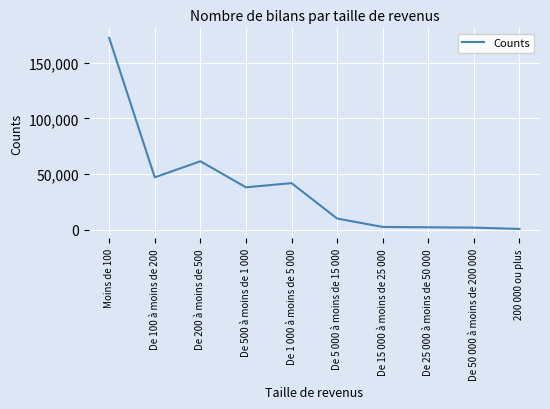

The chart shows a value of 2633 at De 15 000 à moins de 25 000. True or false?

True